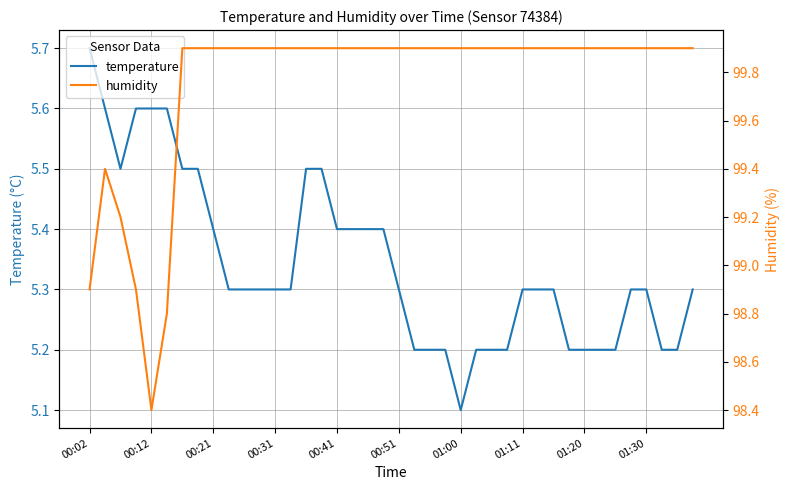

What is the difference between the second highest and second lowest values in the humidity series?

1.1